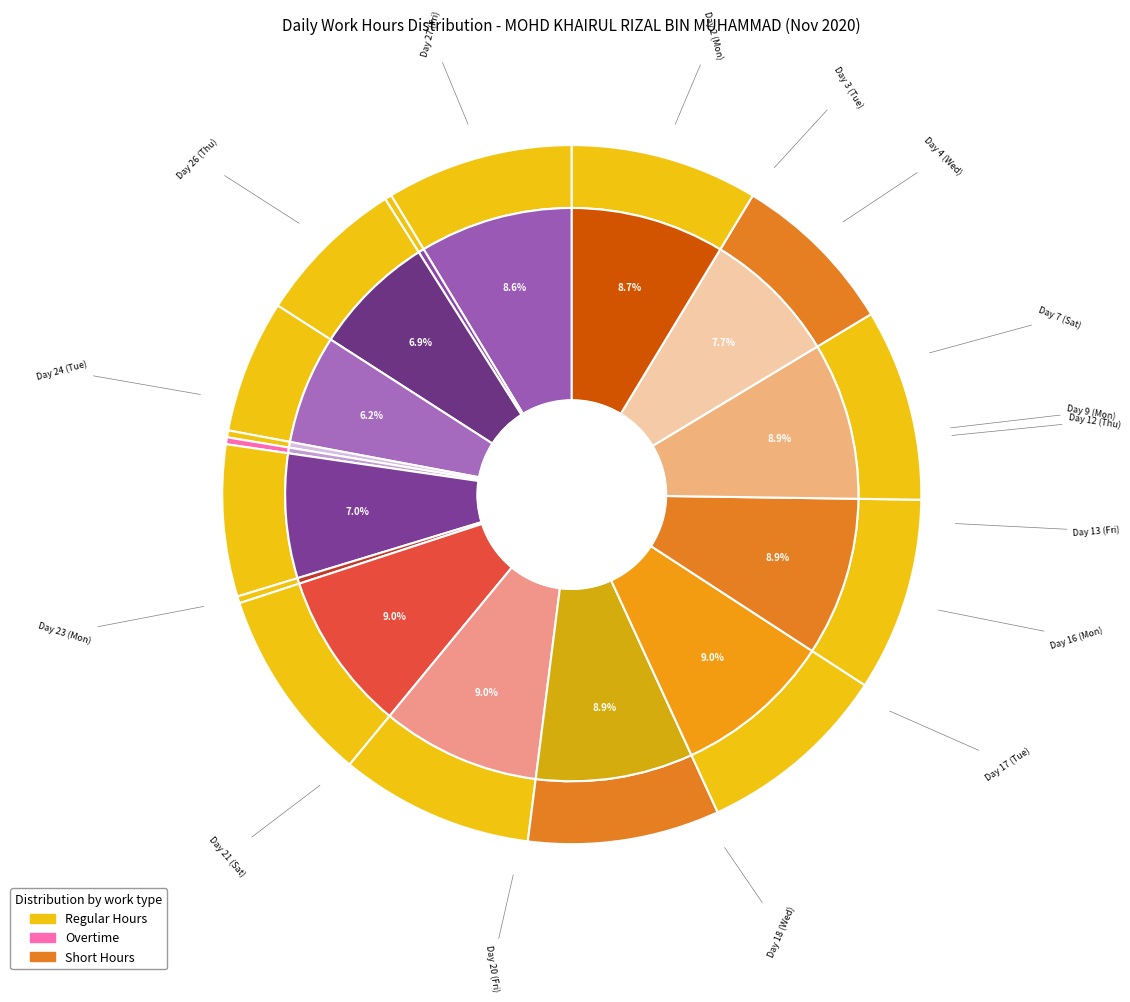

How many segments does this pie chart have?

16